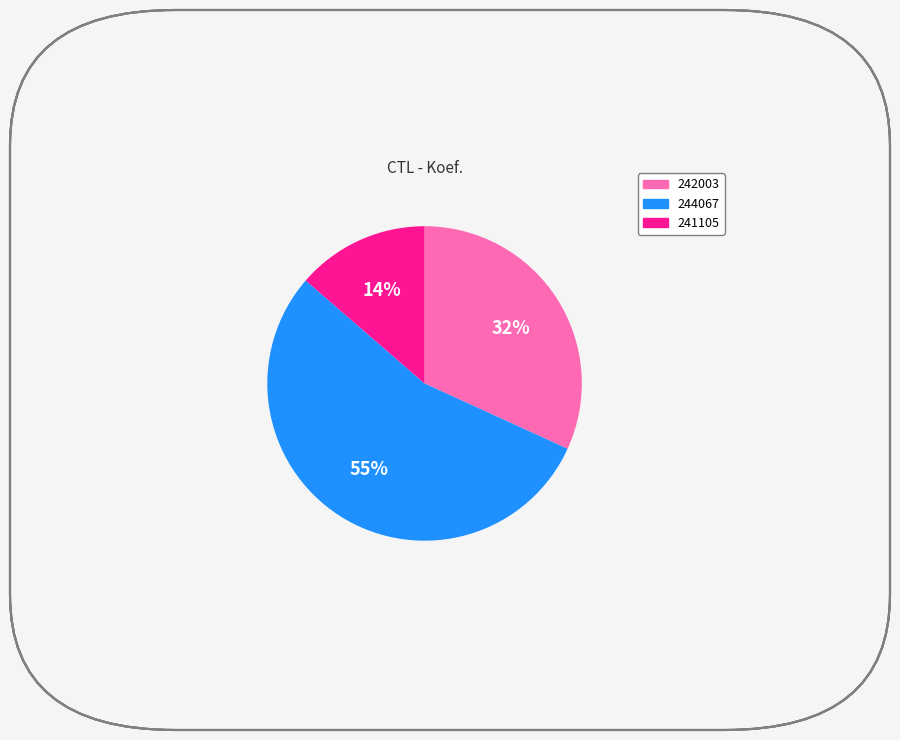

Which has a higher value, 241105 or 242003?

242003